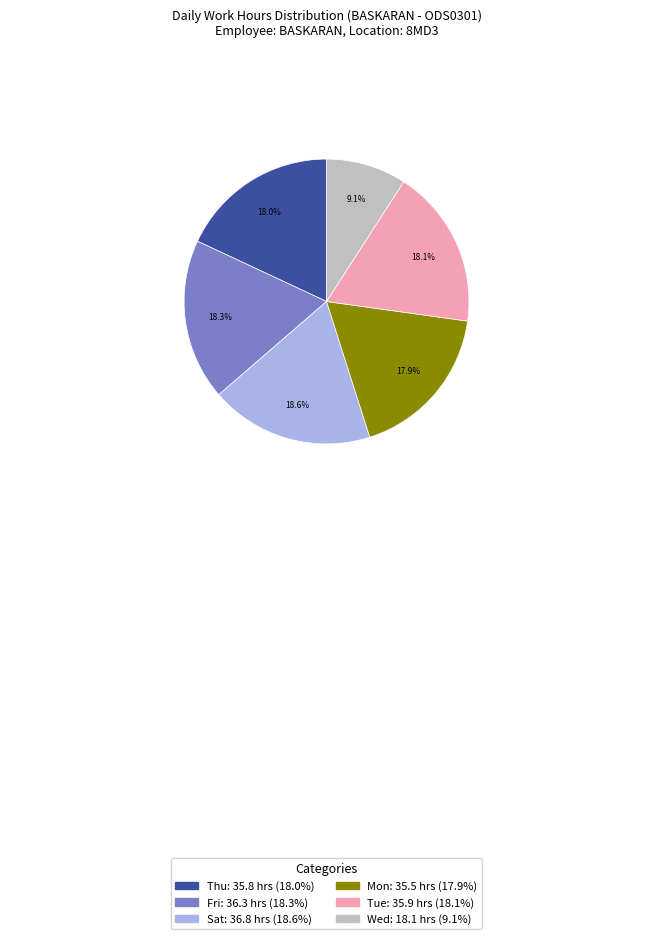

Is there a majority slice in this chart?

No